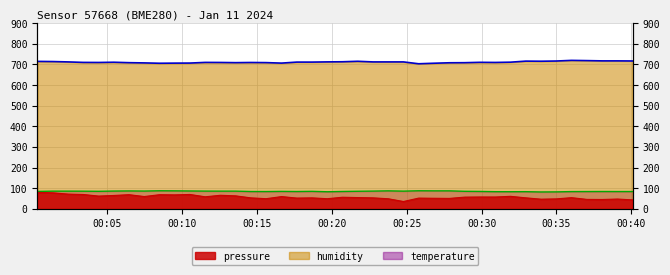

True or false: temperature and pressure intersect in this chart.

False